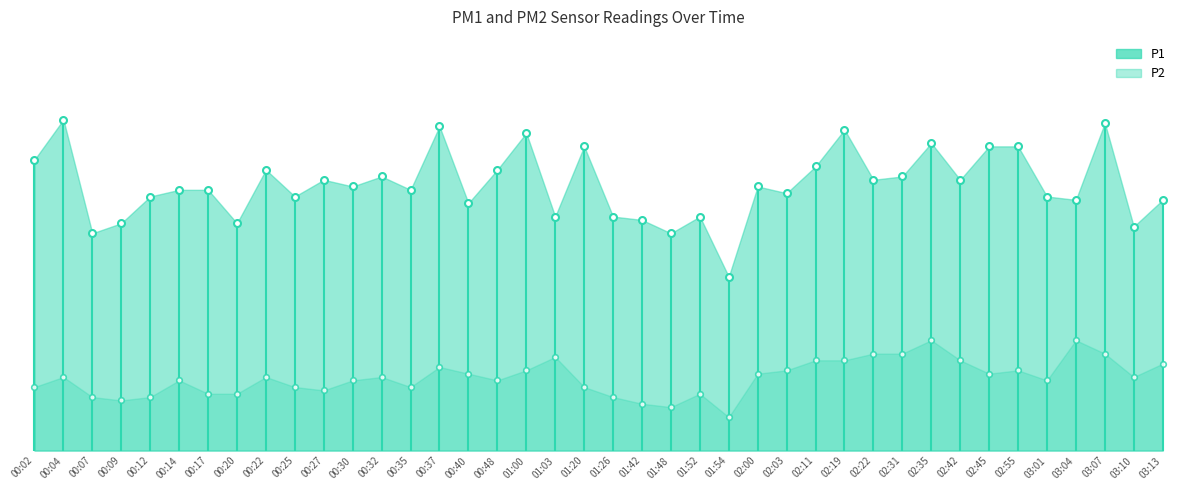

True or false: P2 and P1 cross at least once.

False